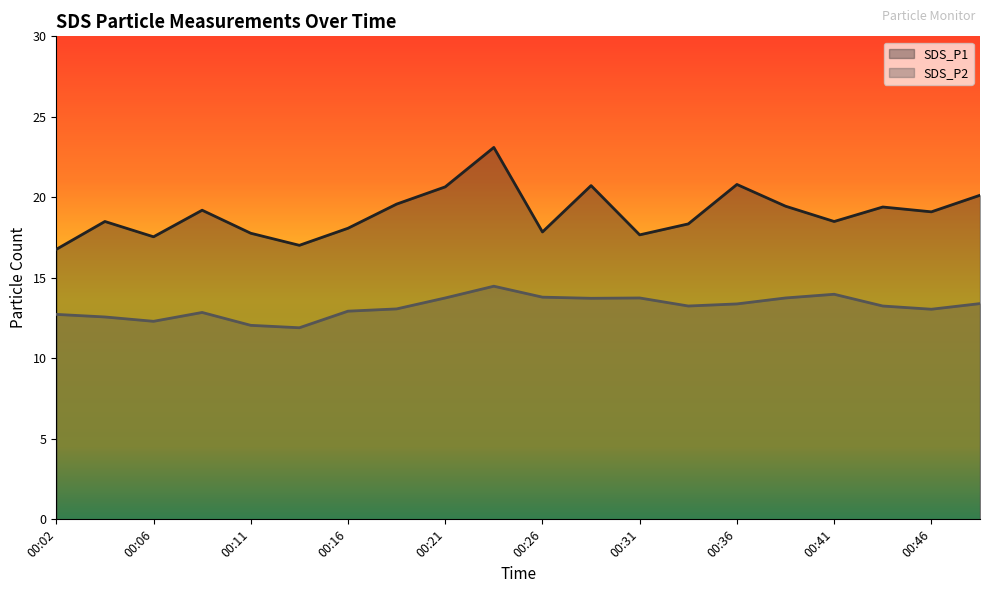

True or false: SDS_P1 and SDS_P2 intersect in this chart.

False